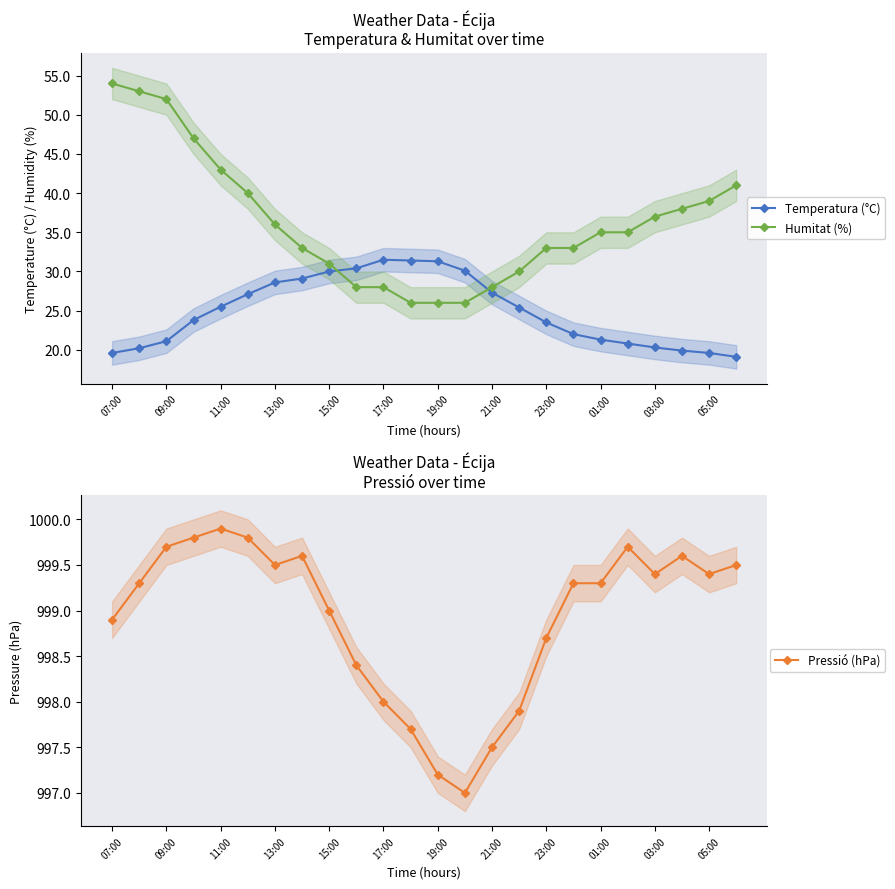

Does the chart have visible grid lines?

No